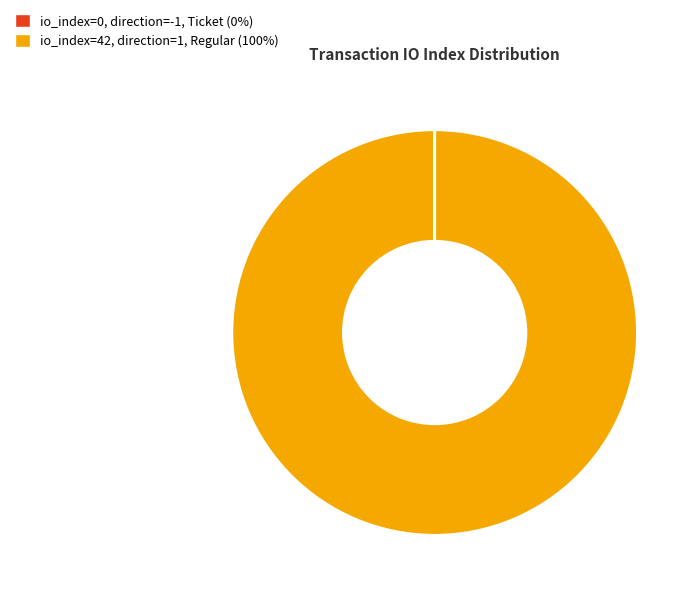

The io_index=42, direction=1, Regular (100%) slice represents 87% of the pie. True or false?

False